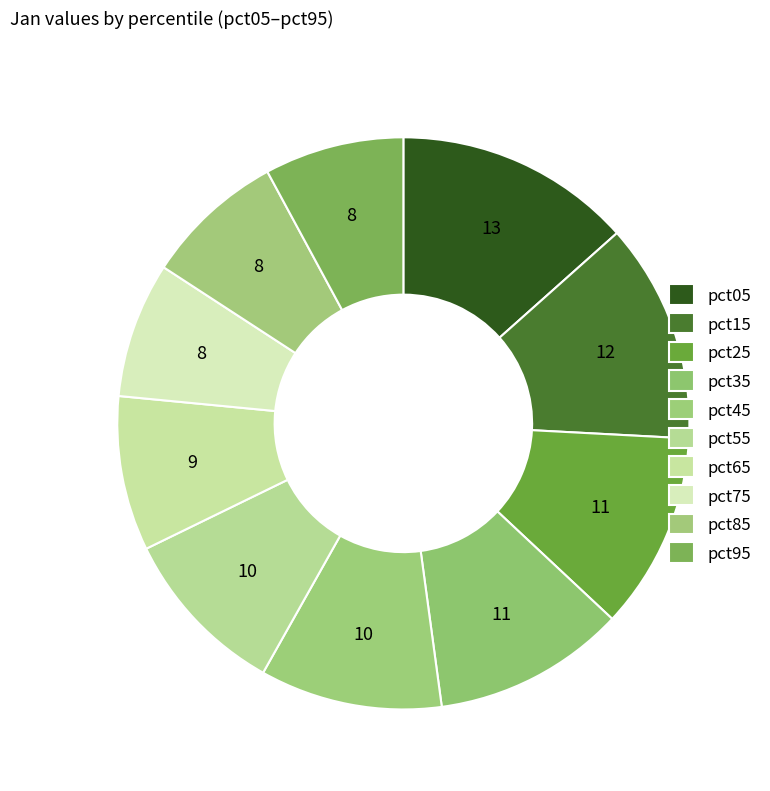

What percentage is the pct75 slice, to the nearest percent?

8%